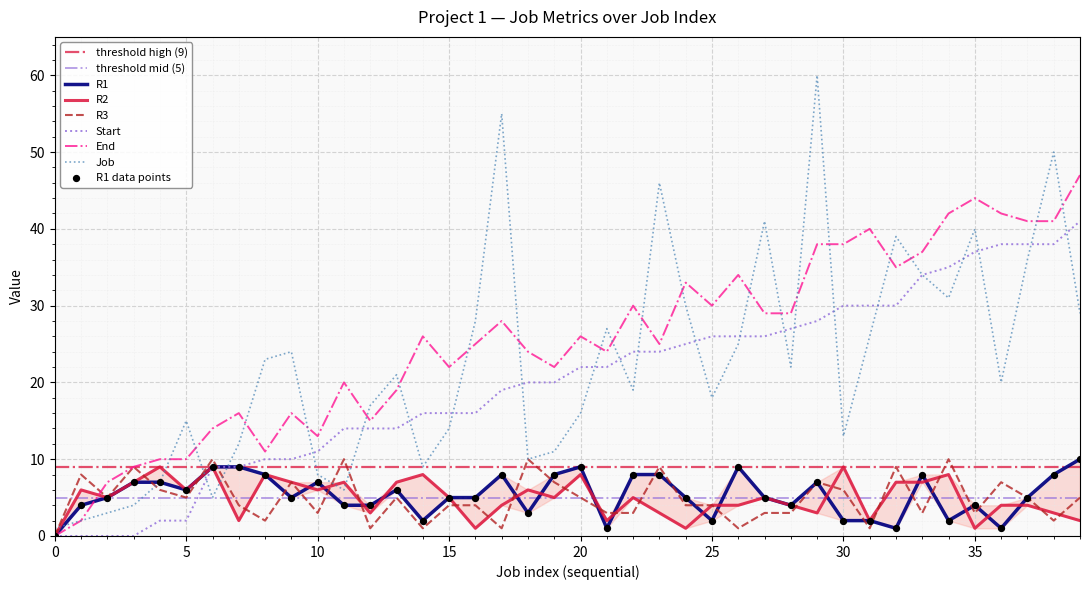

Which series has the largest Y range (max minus min)?

Job